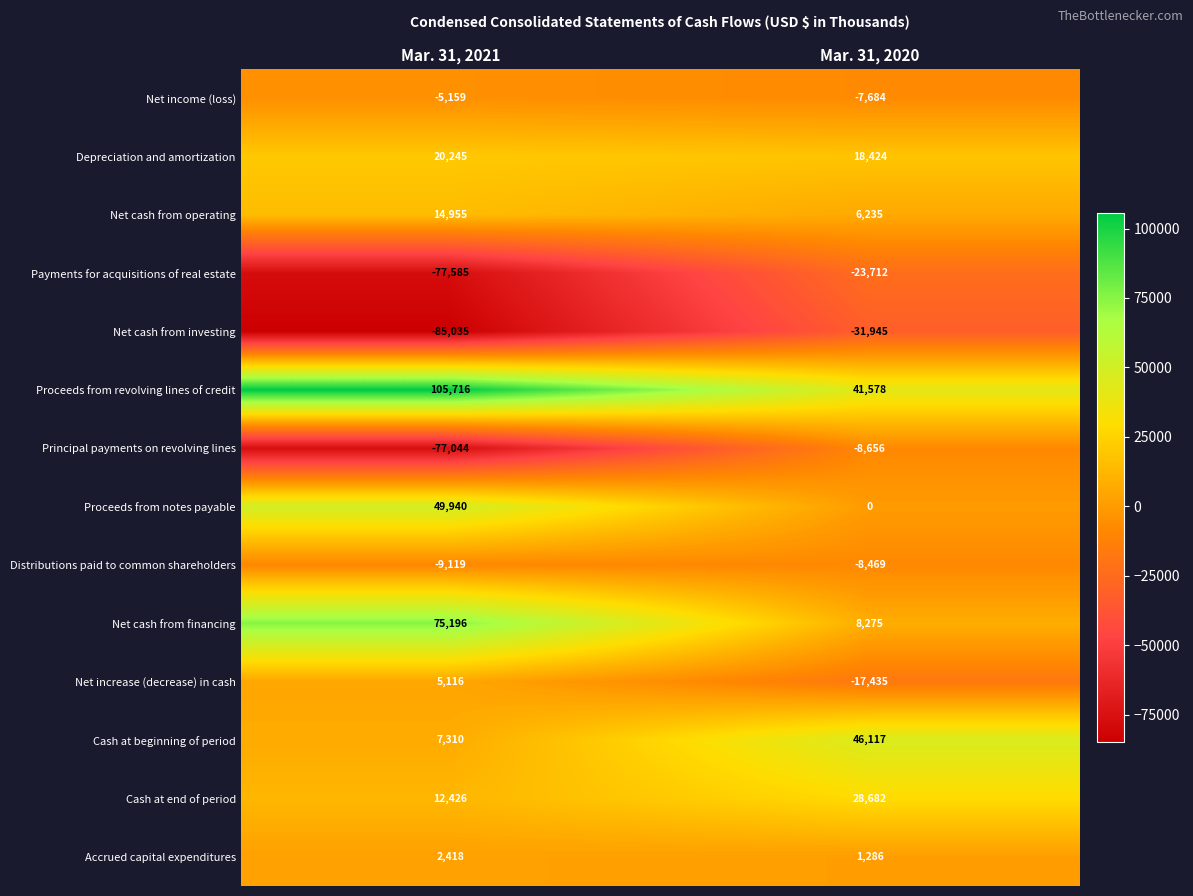

Which category has the lowest value across all series?

Mar. 31, 2021